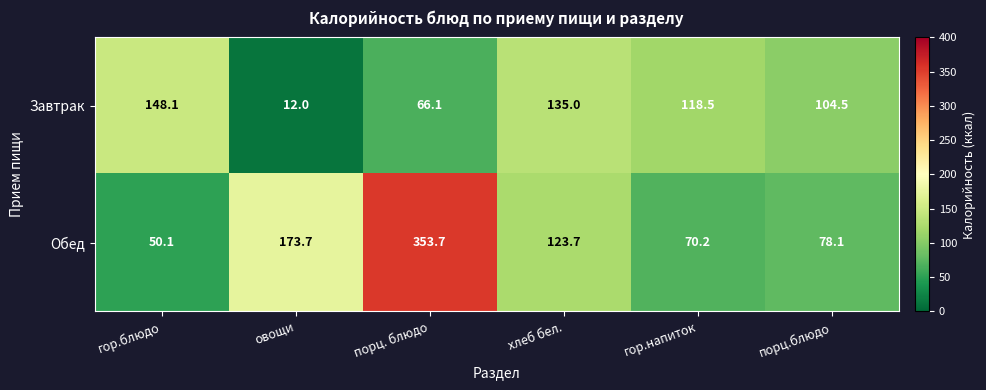

At гор.блюдо, list the series in order from largest to smallest.

Завтрак, Обед